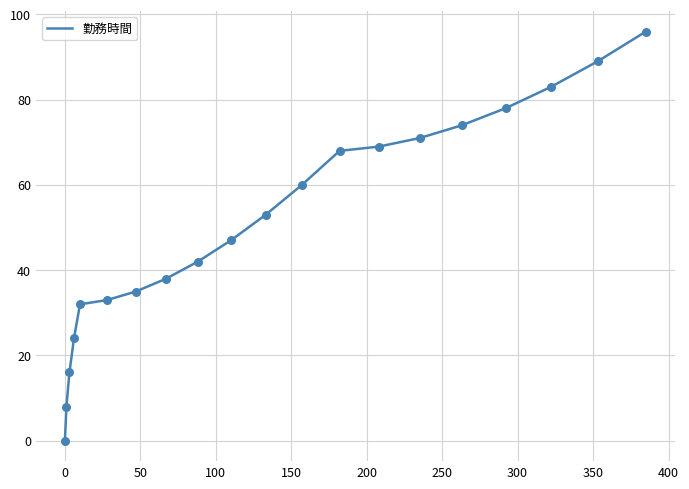

What is the greatest value displayed?

96